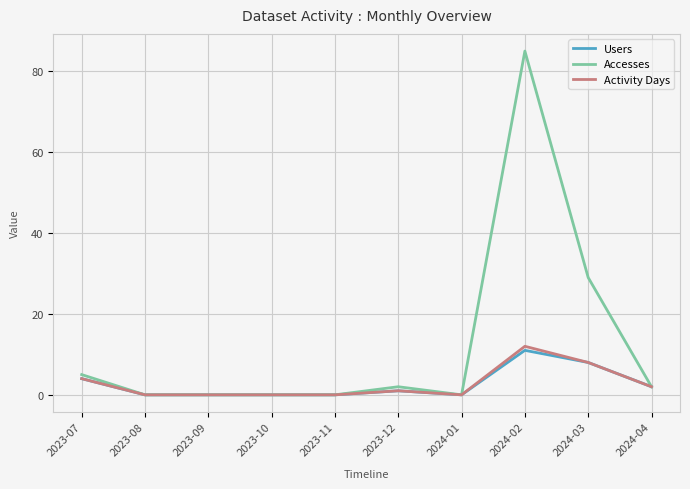

Which series has the largest total across all categories?

Accesses